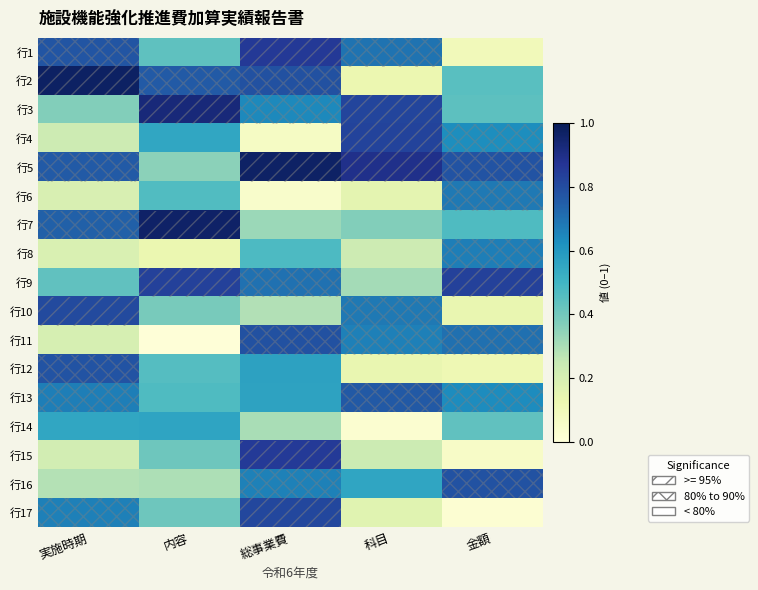

Reading right to left, transcribe all the data shown in this chart.

行1: 金額=0.1	科目=0.7	総事業費=0.9	内容=0.4	実施時期=0.8
行2: 金額=0.5	科目=0.1	総事業費=0.8	内容=0.8	実施時期=1.0
行3: 金額=0.4	科目=0.8	総事業費=0.6	内容=0.9	実施時期=0.4
行4: 金額=0.6	科目=0.8	総事業費=0.1	内容=0.6	実施時期=0.2
行5: 金額=0.8	科目=0.9	総事業費=1.0	内容=0.4	実施時期=0.8
行6: 金額=0.7	科目=0.2	総事業費=0.0	内容=0.5	実施時期=0.2
行7: 金額=0.5	科目=0.4	総事業費=0.3	内容=1.0	実施時期=0.7
行8: 金額=0.7	科目=0.2	総事業費=0.5	内容=0.1	実施時期=0.2
行9: 金額=0.8	科目=0.3	総事業費=0.7	内容=0.8	実施時期=0.4
行10: 金額=0.1	科目=0.7	総事業費=0.3	内容=0.4	実施時期=0.8
行11: 金額=0.7	科目=0.7	総事業費=0.8	内容=0.0	実施時期=0.2
行12: 金額=0.1	科目=0.1	総事業費=0.6	内容=0.5	実施時期=0.8
行13: 金額=0.6	科目=0.8	総事業費=0.6	内容=0.5	実施時期=0.7
行14: 金額=0.4	科目=0.0	総事業費=0.3	内容=0.6	実施時期=0.6
行15: 金額=0.1	科目=0.2	総事業費=0.9	内容=0.4	実施時期=0.2
行16: 金額=0.8	科目=0.6	総事業費=0.7	内容=0.3	実施時期=0.3
行17: 金額=0.0	科目=0.2	総事業費=0.8	内容=0.4	実施時期=0.7